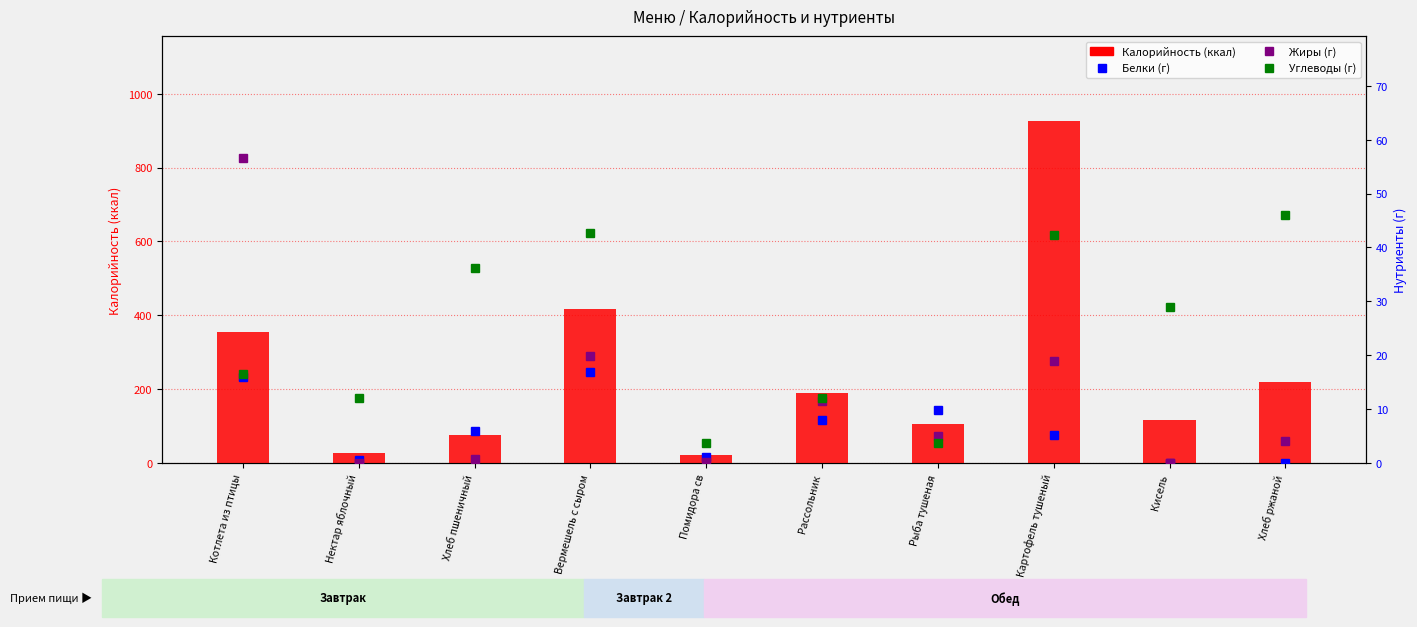

List the series in order of their peak value, highest first.

Калорийность, Жиры, Углеводы, Белки